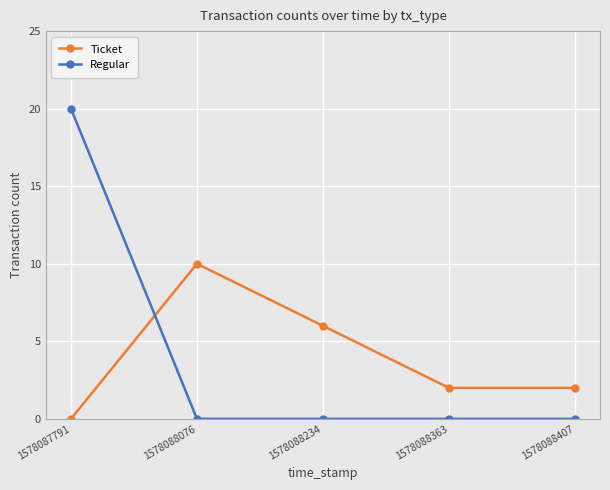

Reading right to left, transcribe all the data shown in this chart.

Ticket: 1578088407=2	1578088363=2	1578088234=6	1578088076=10	1578087791=0
Regular: 1578088407=0	1578088363=0	1578088234=0	1578088076=0	1578087791=20